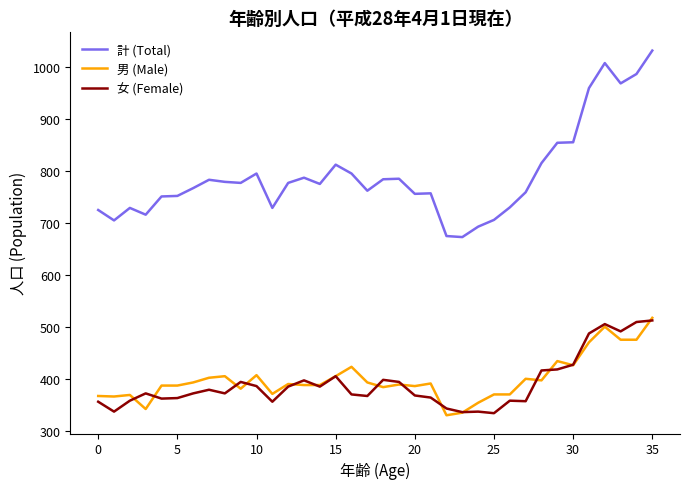

What are all the series names shown in the legend?

計 (Total), 男 (Male), 女 (Female)